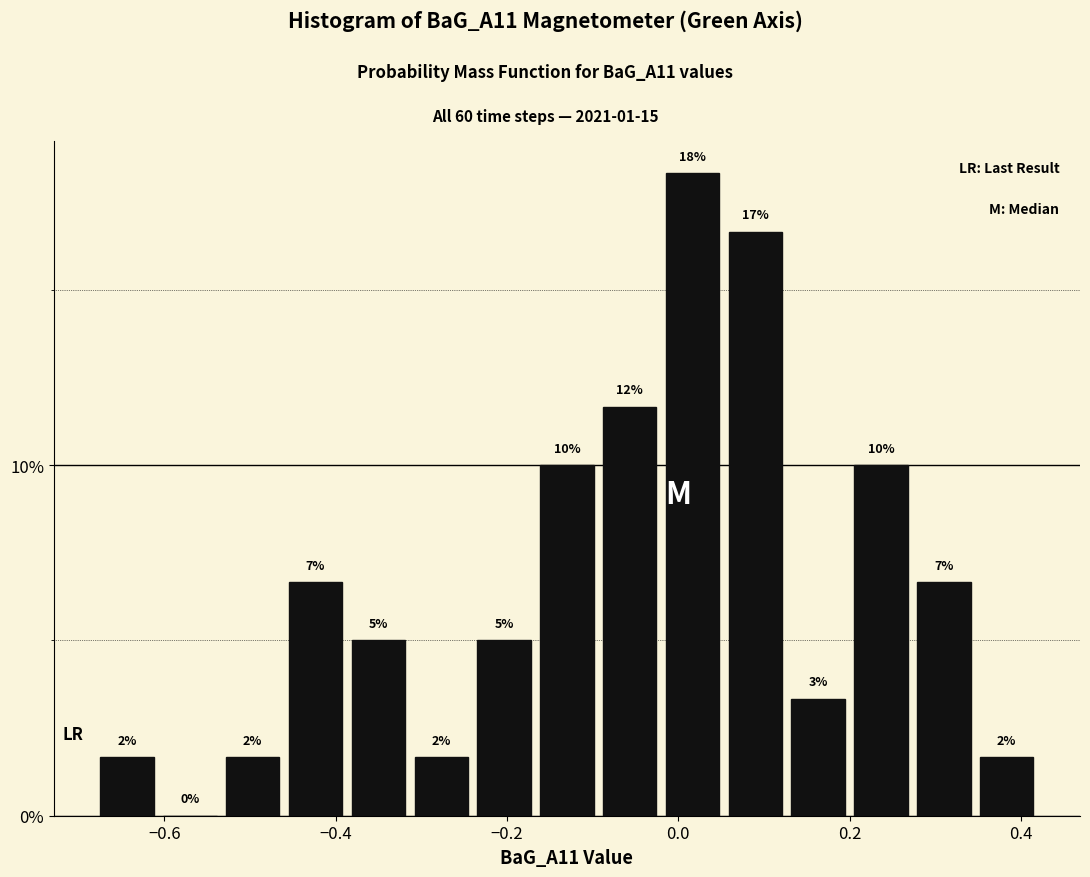

Read against the x-axis, roughly where is the centre of the tallest bar?

0.02